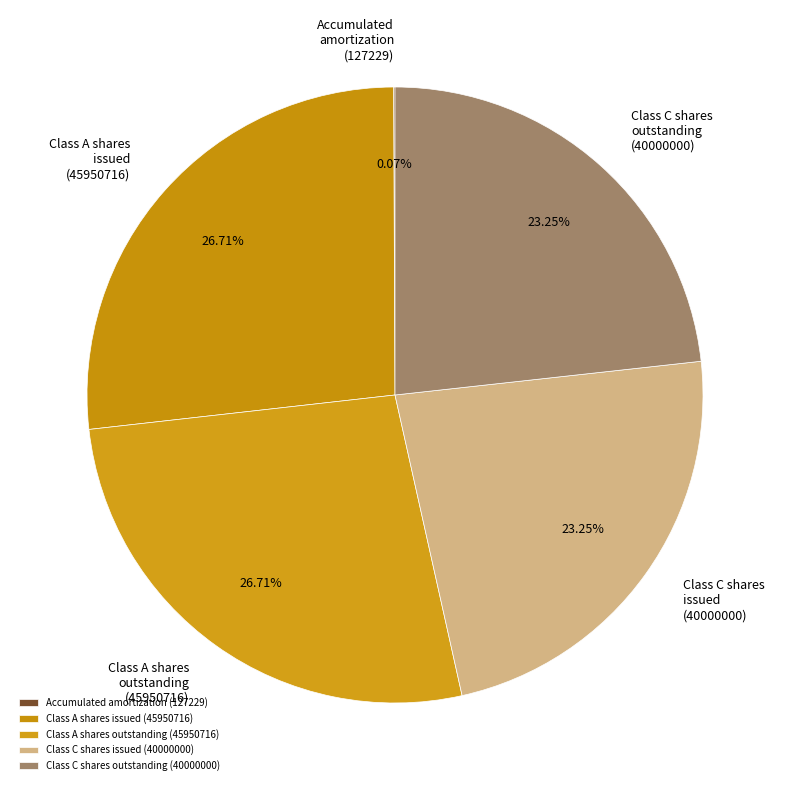

Is there a majority slice in this chart?

No